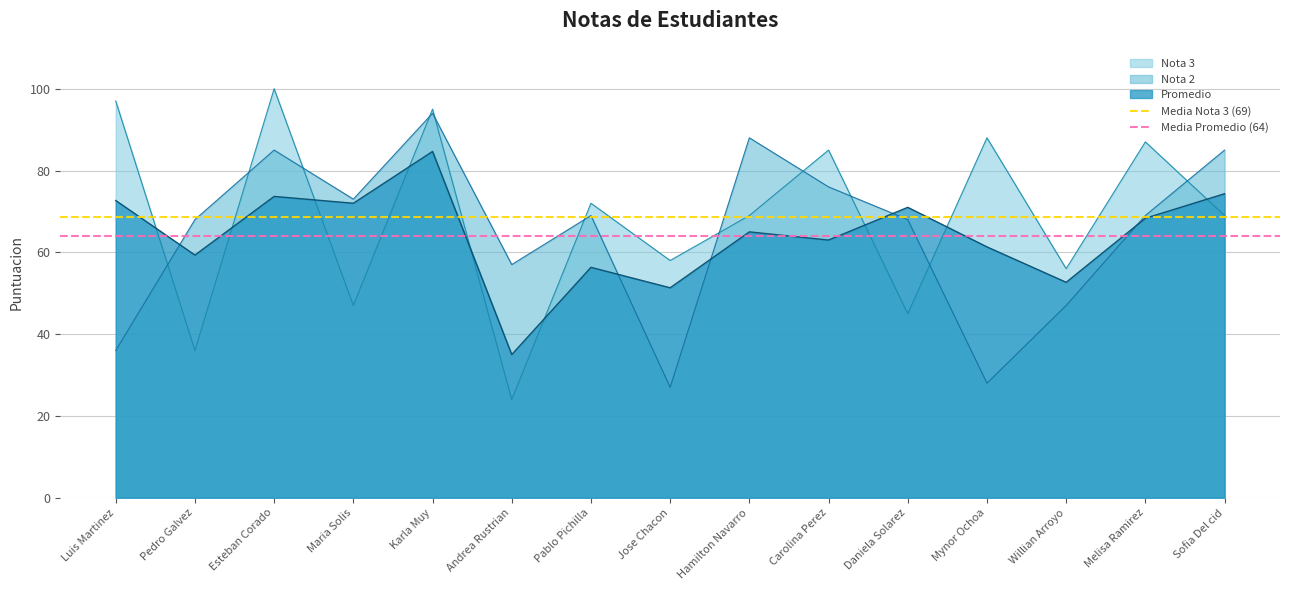

Which has a higher value, Luis Martinez or Pedro Galvez?

Luis Martinez